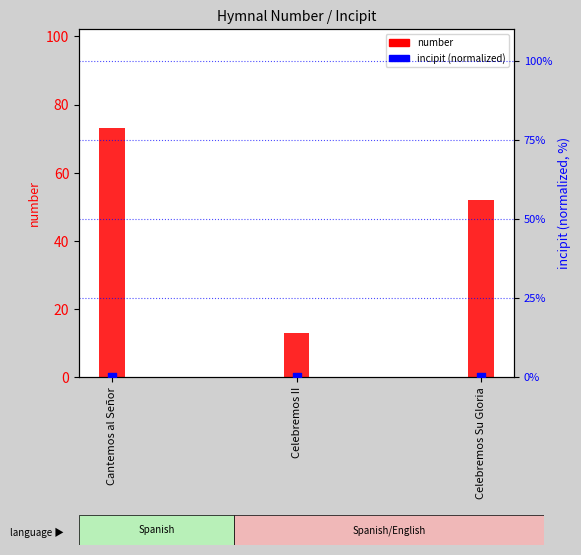

At how many categories does at least one series exceed 64?

1